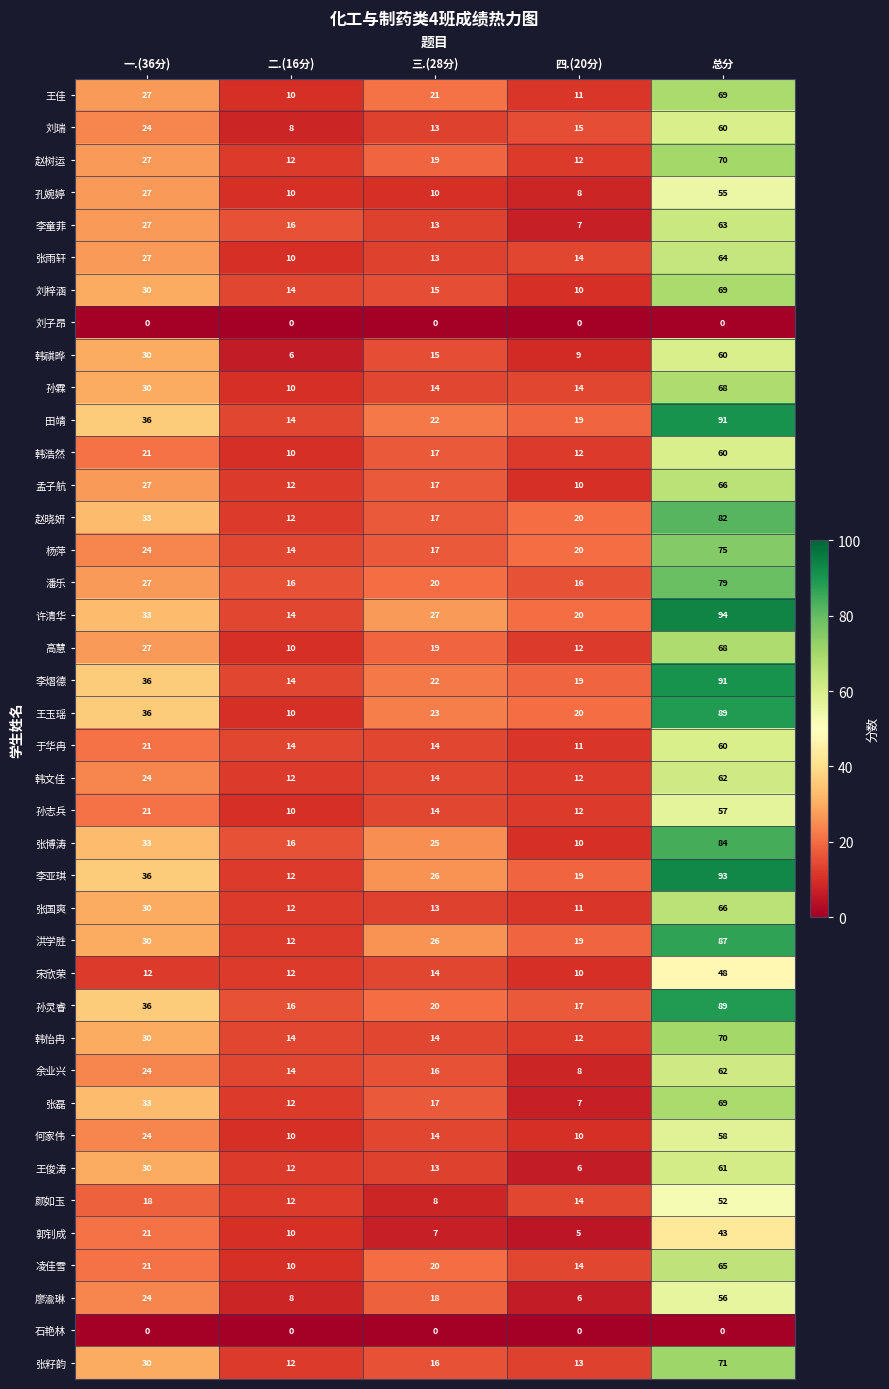

The 赵树运 series shows 27 at 一.(36分). True or false?

True